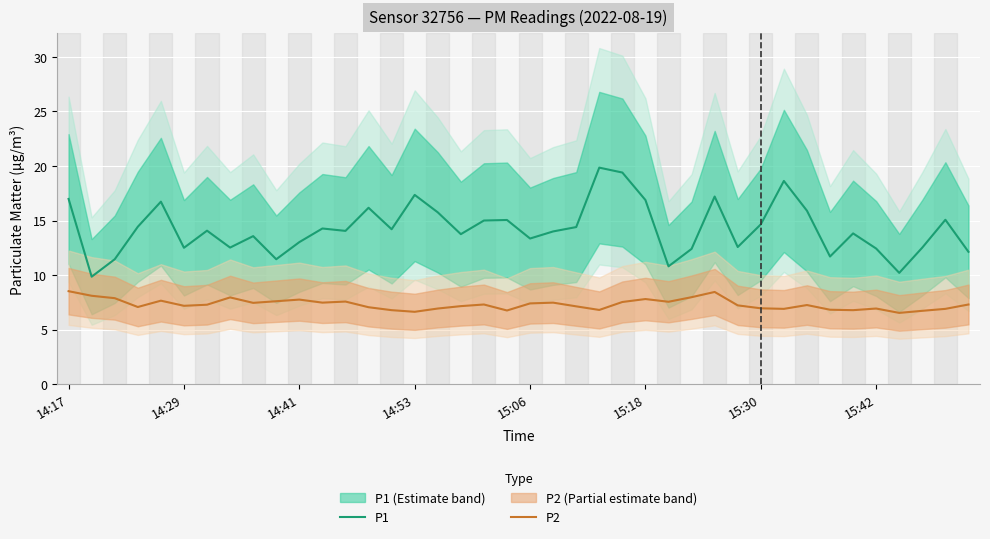

The value of P2 at 15:30 is 10.3. True or false?

False